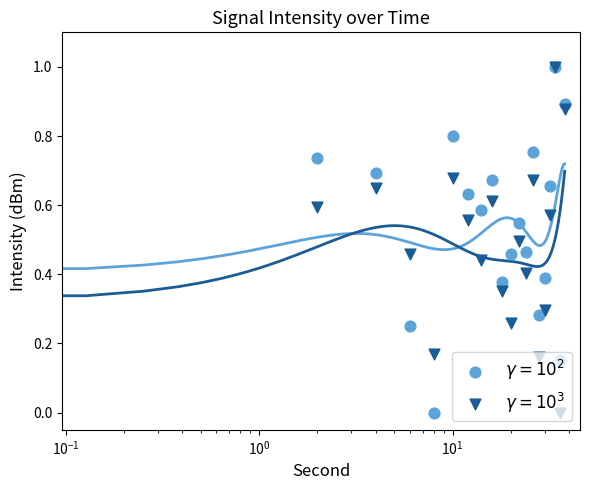

At which category is the sum across all series the highest?

34